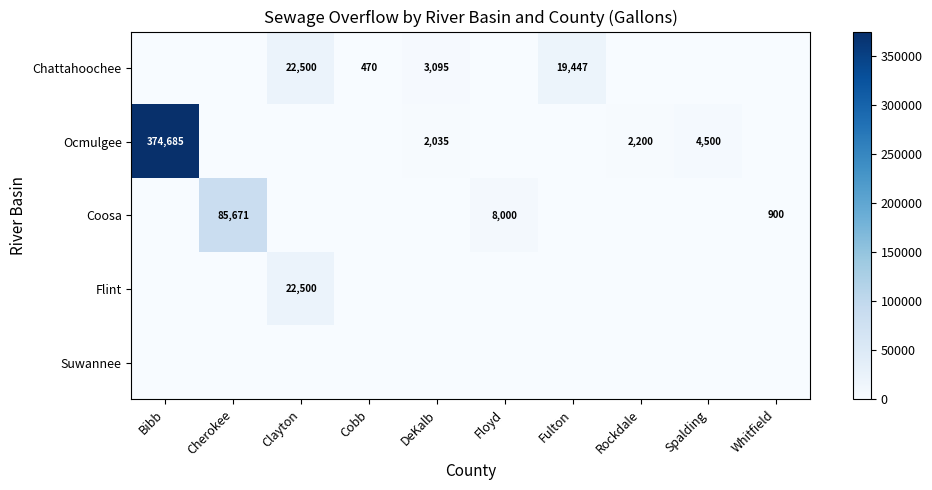

At which category is the sum across all series the highest?

Bibb